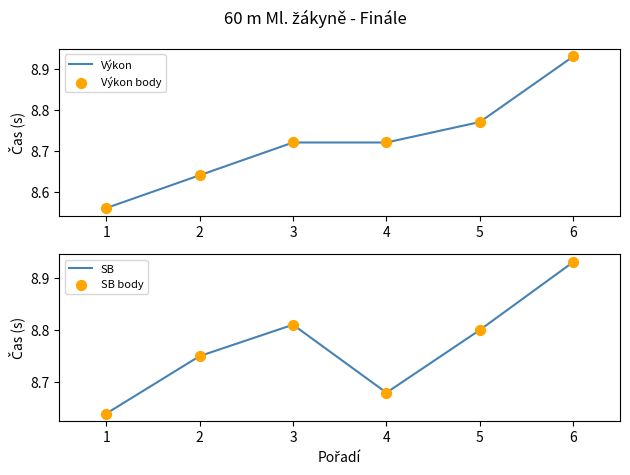

Which series contains the lowest Y value?

Výkon